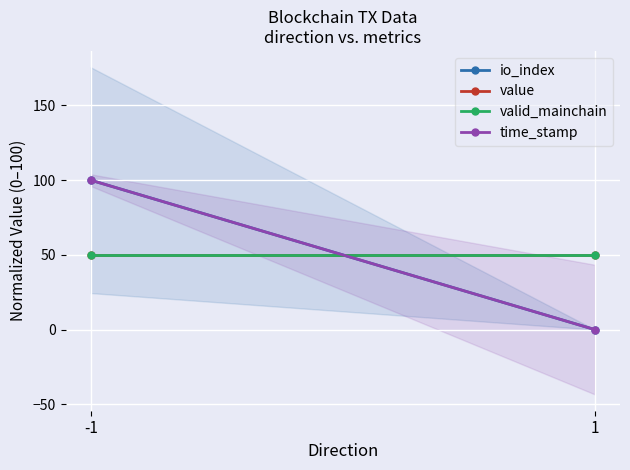

How many positive values does the io_index series have?

1